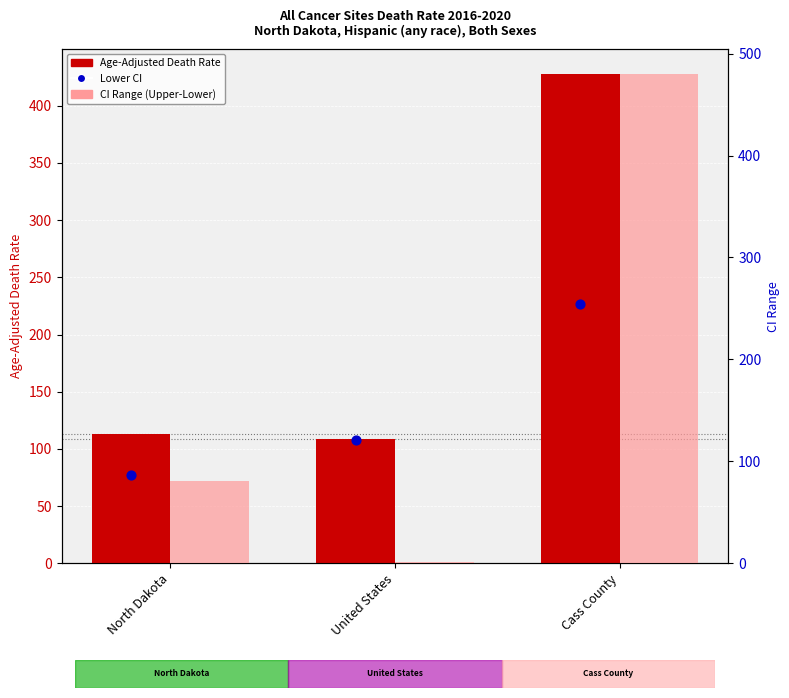

At which category is the sum across all series the highest?

Cass County